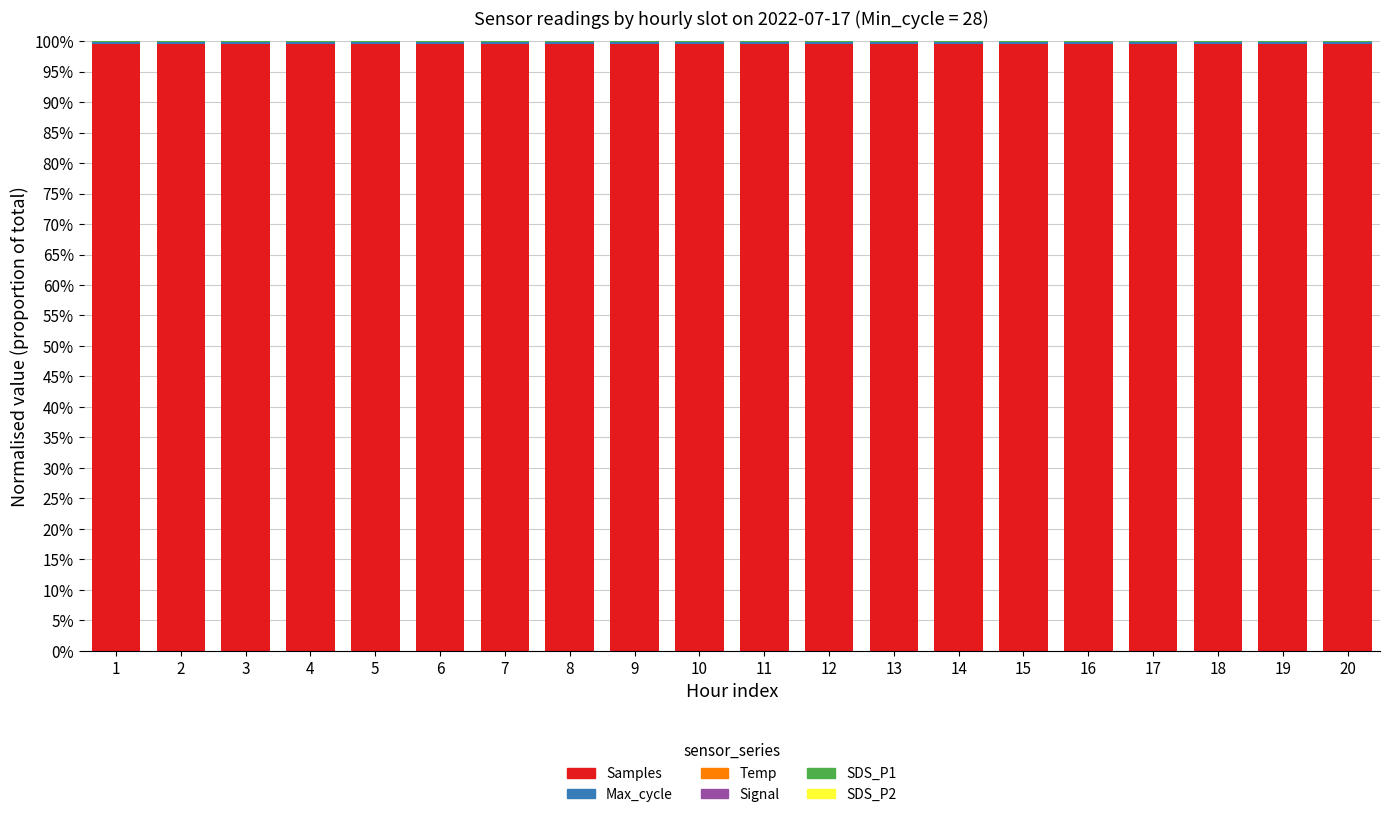

Which series changed the most between 7 and 11?

Max_cycle